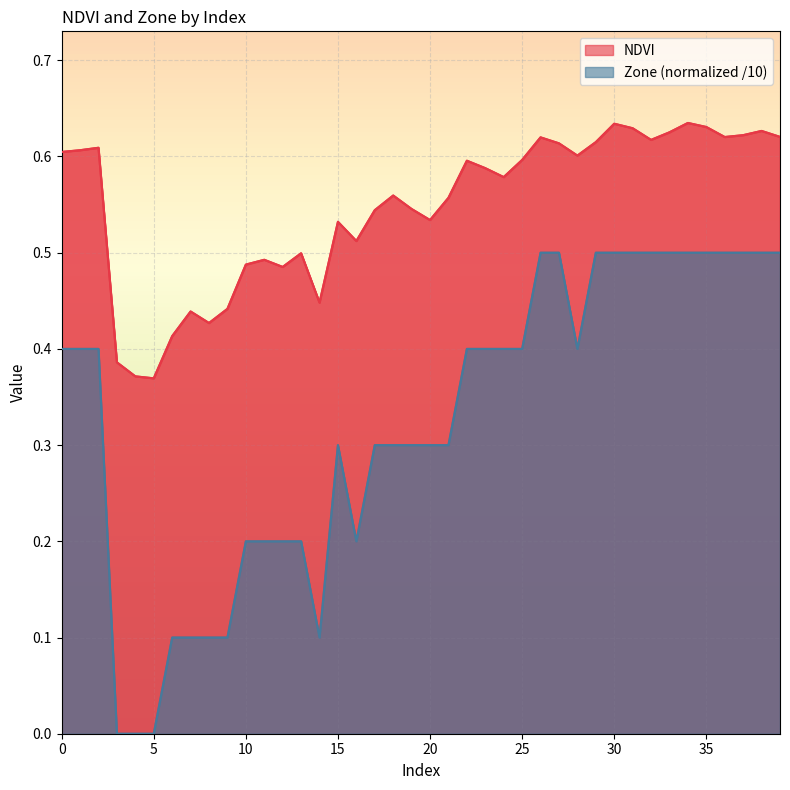

What is the sum of all Zone values?

13.0